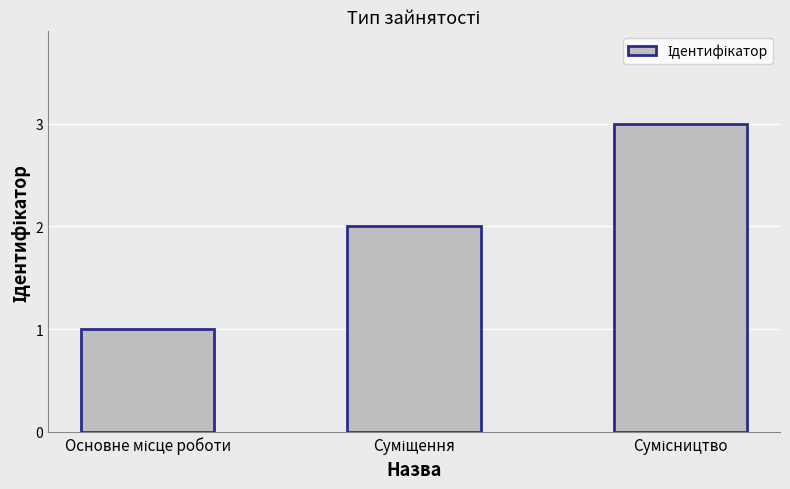

Count the values in the range 1 to 3.

3